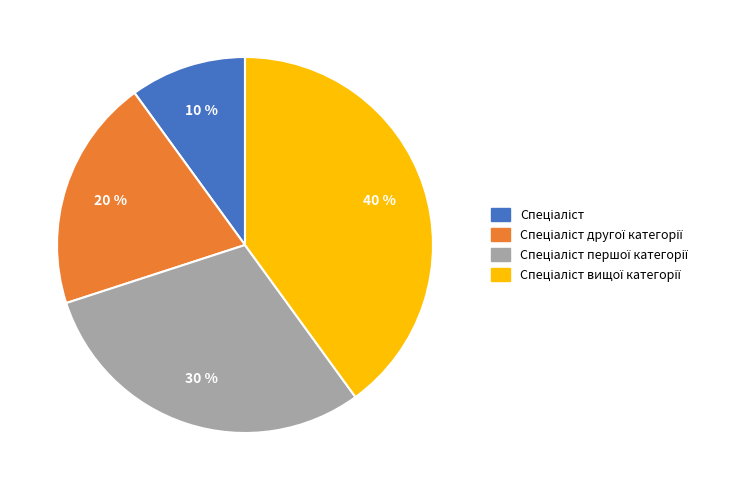

Does any single category account for the majority?

No